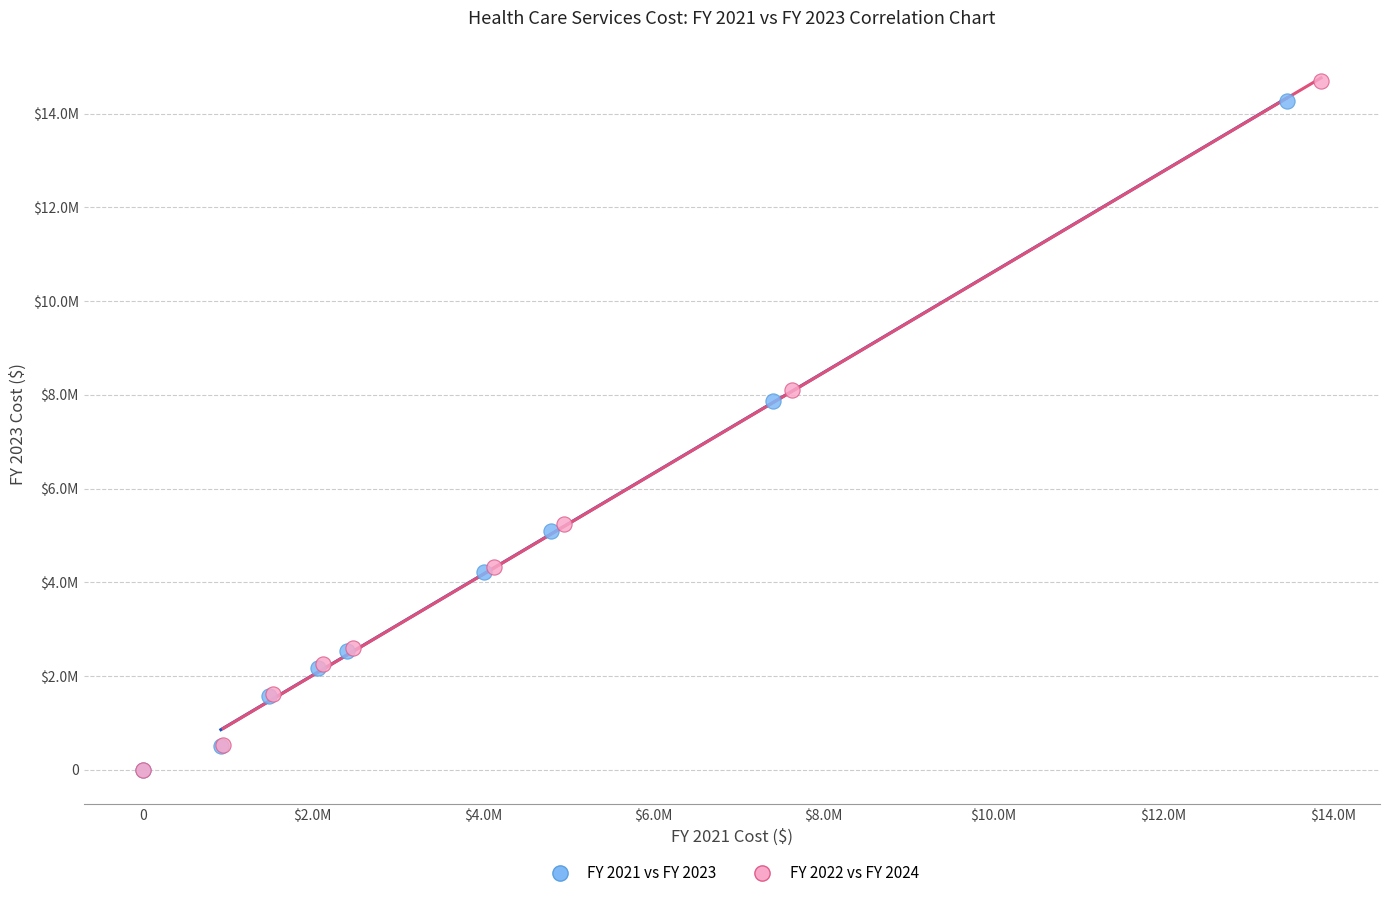

What are all the series names shown in the legend?

FY 2021 vs FY 2023, FY 2022 vs FY 2024